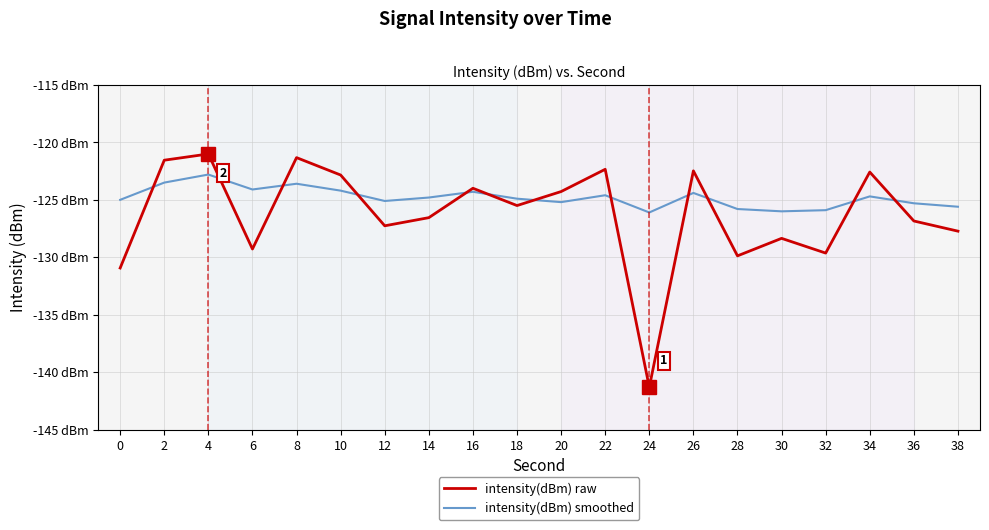

Does the chart display data point markers on the line(s)?

No